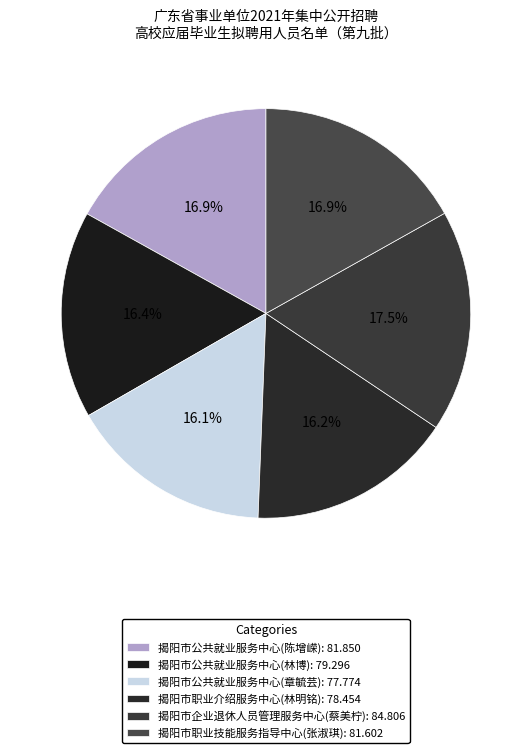

How many slices are in this pie chart?

6